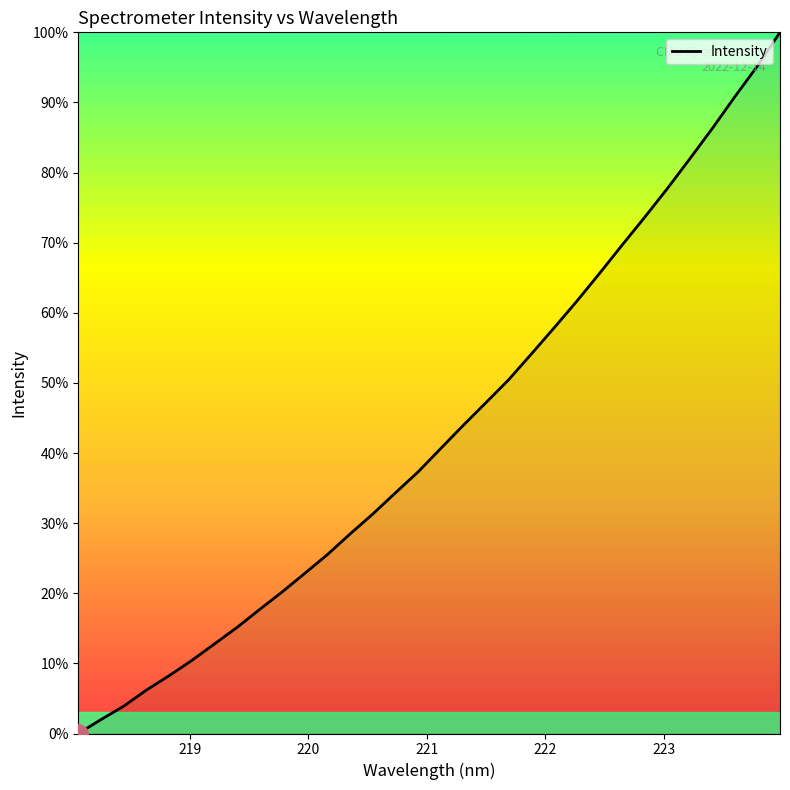

What is the greatest value displayed?

100.0